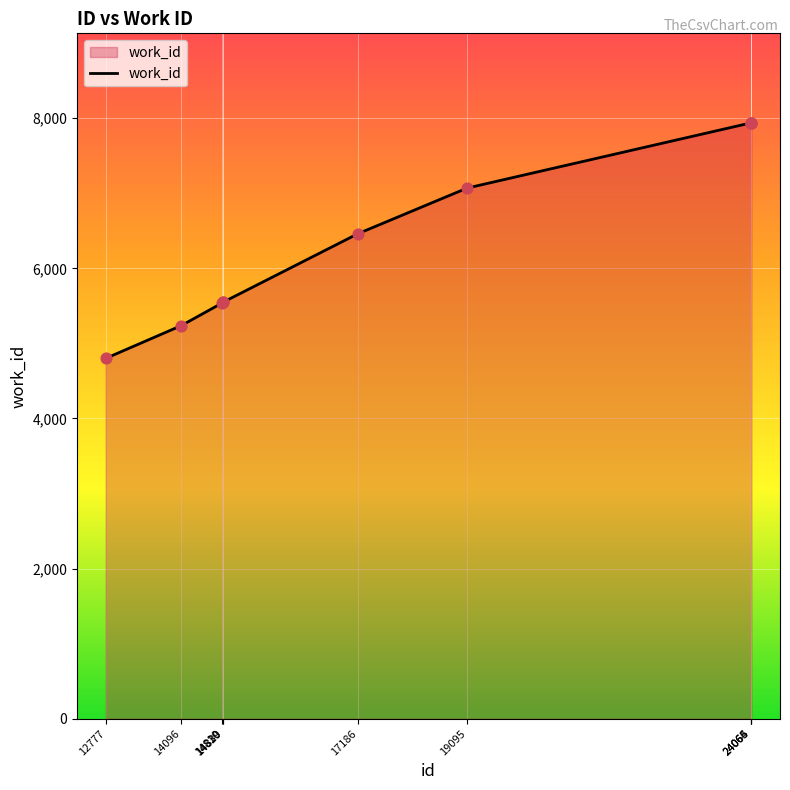

Approximately how many times larger is the value at 14096 compared to 14830?

0.9